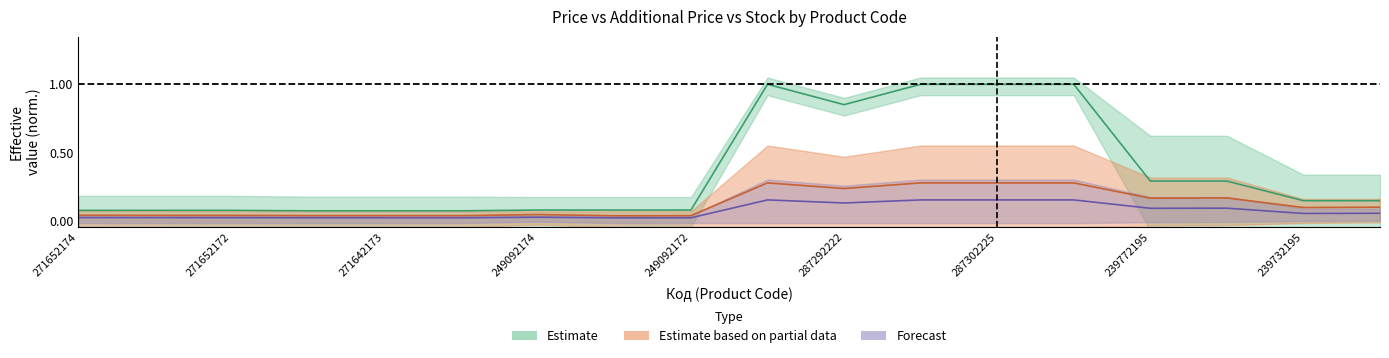

At which category does Доп. ціна reach its first local peak?

249092174